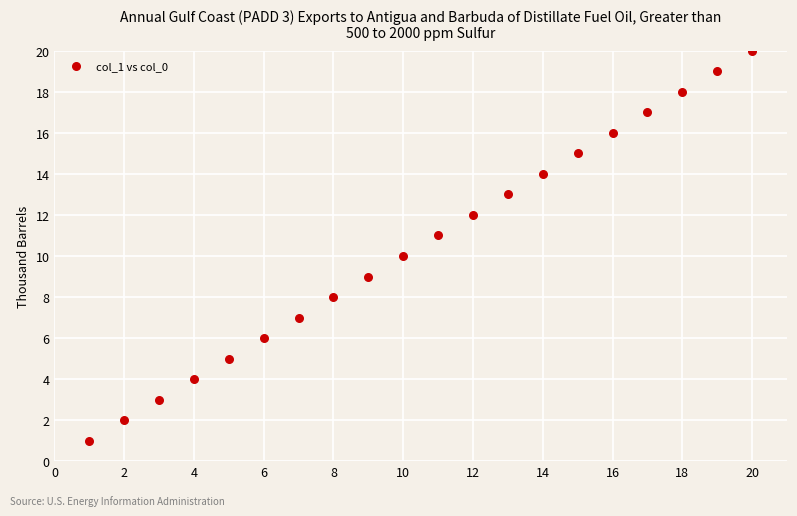

What is the range of X values (max minus min)?

19